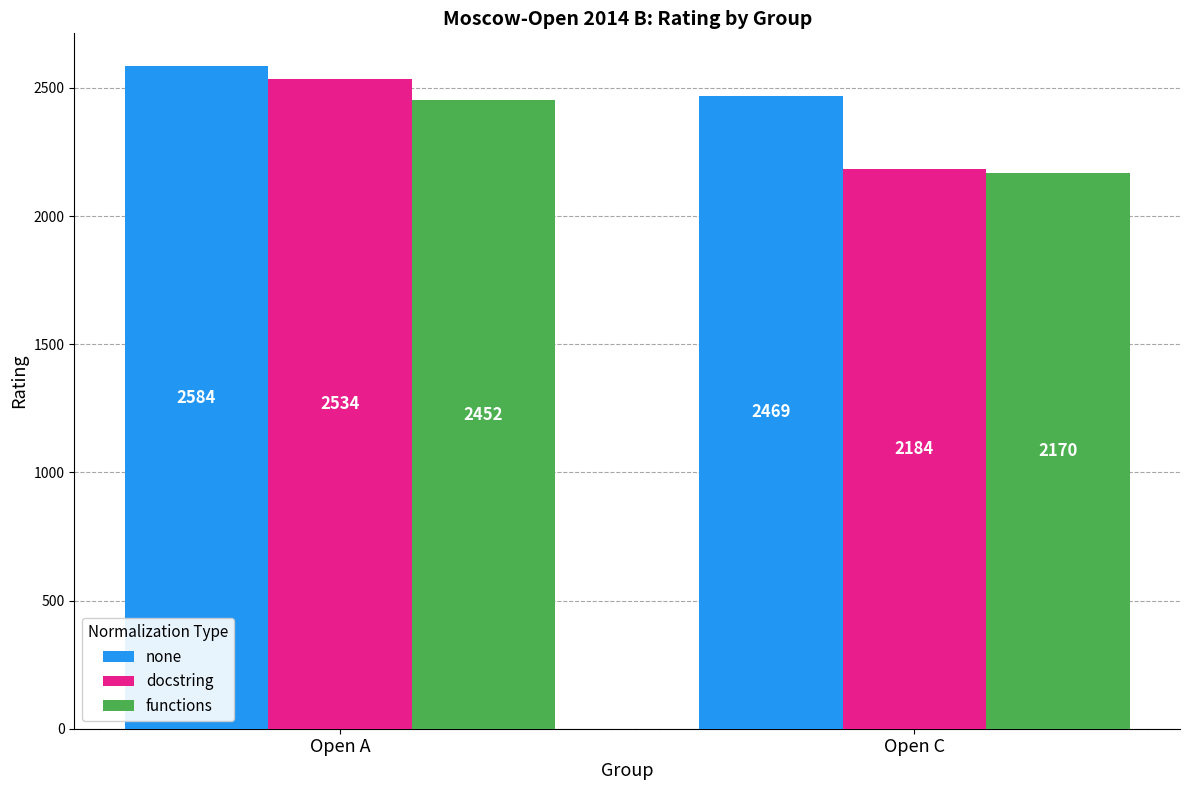

What is the sum of the docstring values at Open C and Open A?

4718